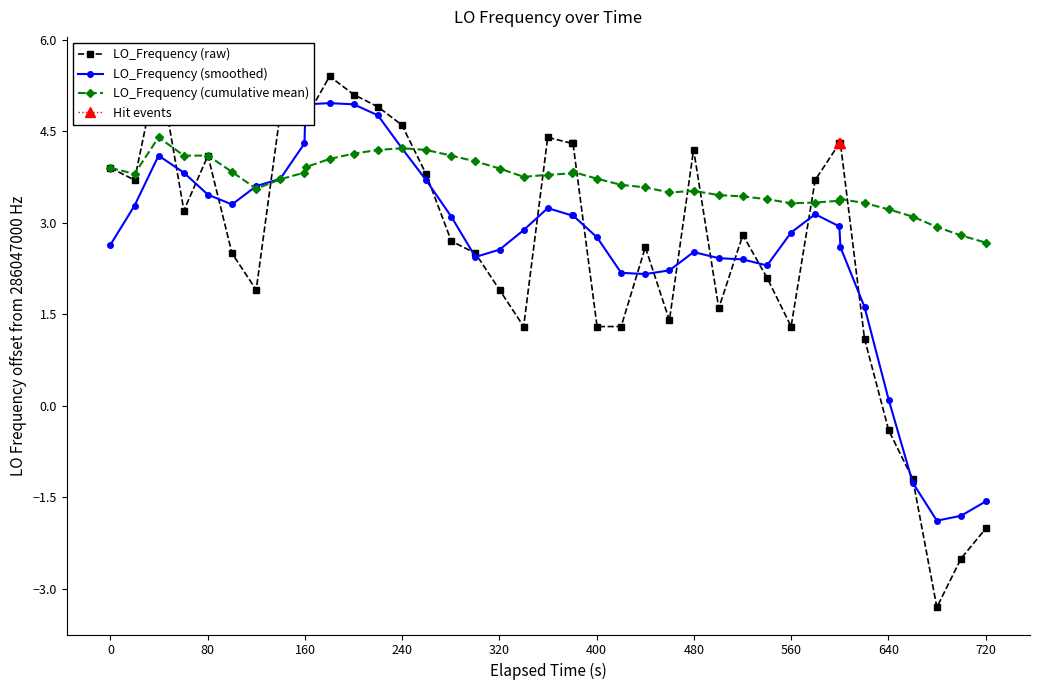

What is the sum of all values?

106.9